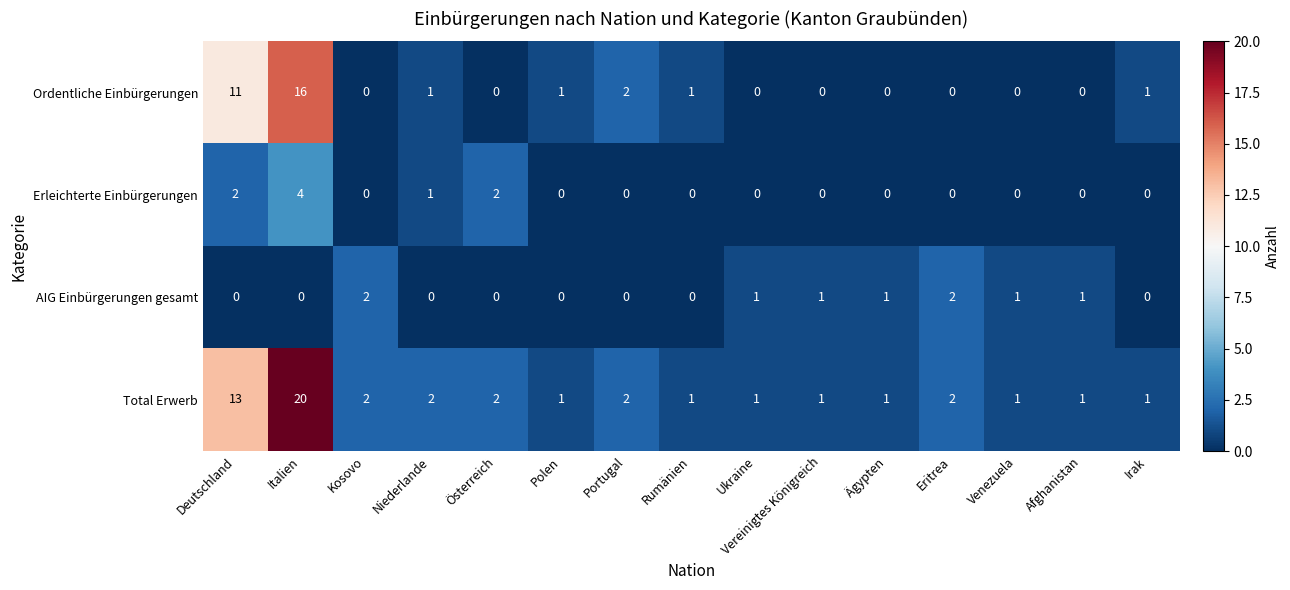

Between Portugal and Venezuela, which series saw the biggest shift?

Ordentliche Einbürgerungen